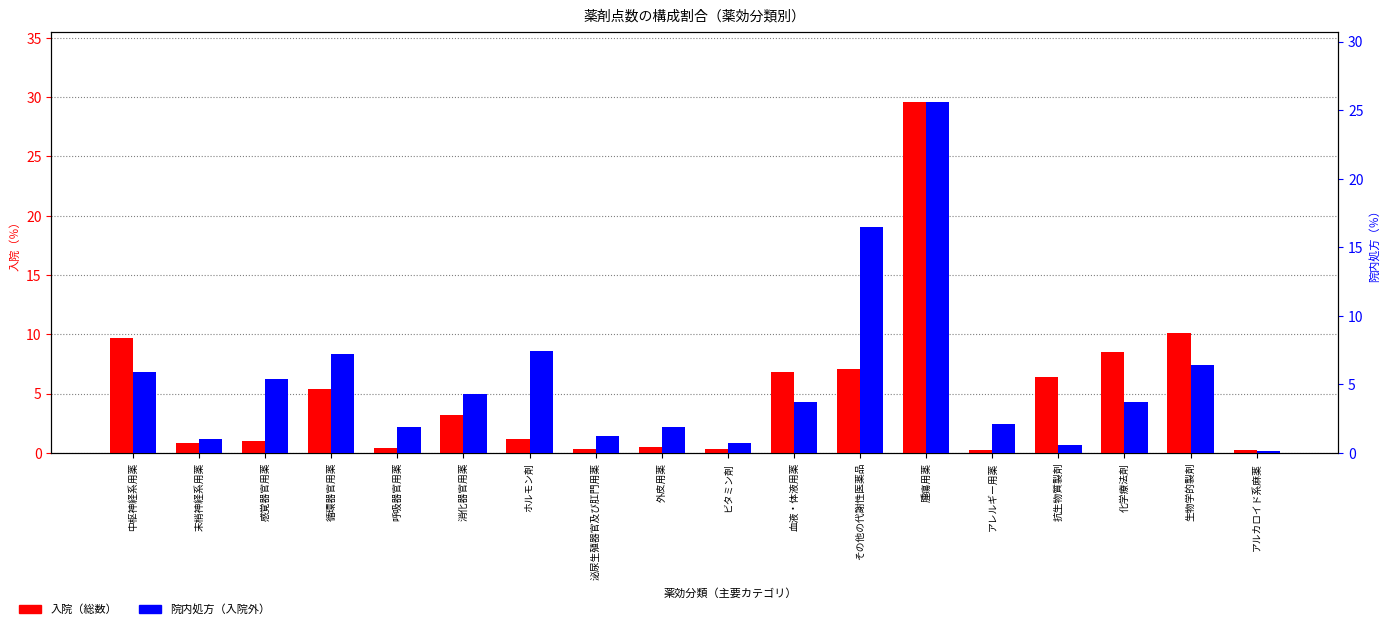

Reading left to right, extract all data points from this chart.

入院: 9.7	0.8	1.0	5.4	0.4	3.2	1.2	0.3	0.5	0.3	6.8	7.1	29.6	0.2	6.4	8.5	10.1	0.2
院内処方（入院外）: 5.9	1.0	5.4	7.2	1.9	4.3	7.4	1.2	1.9	0.7	3.7	16.5	25.6	2.1	0.6	3.7	6.4	0.1